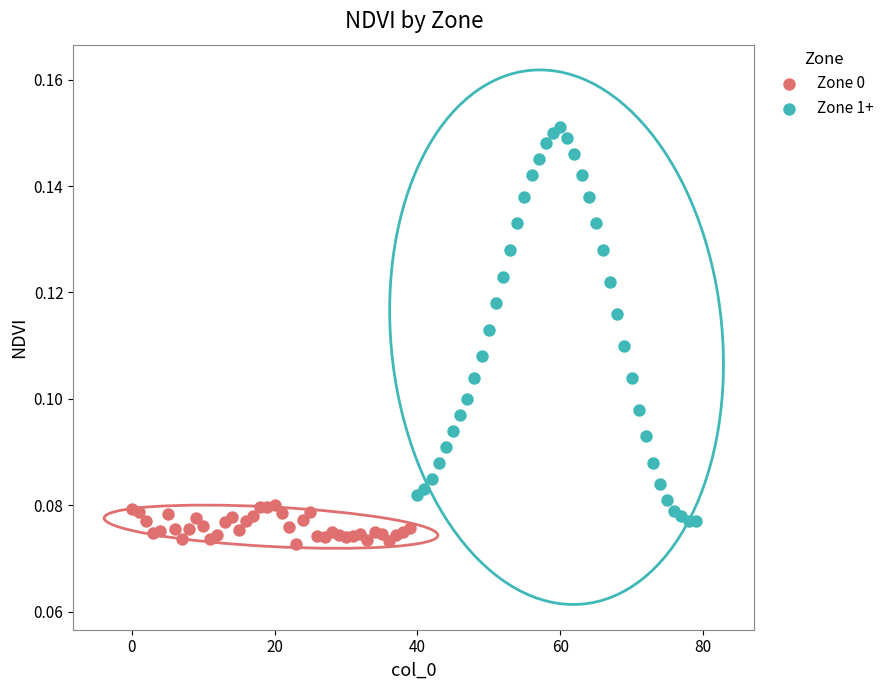

What are all the series names shown in the legend?

Zone 0, Zone 1+